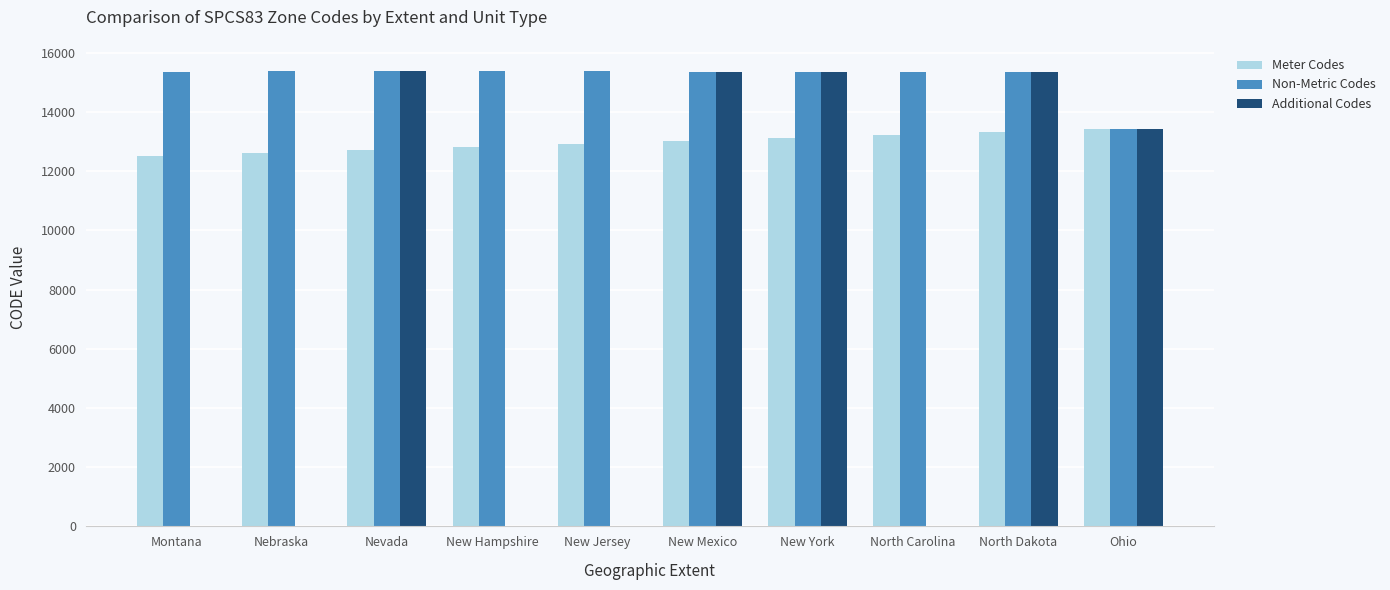

How many data points does each series have?

10